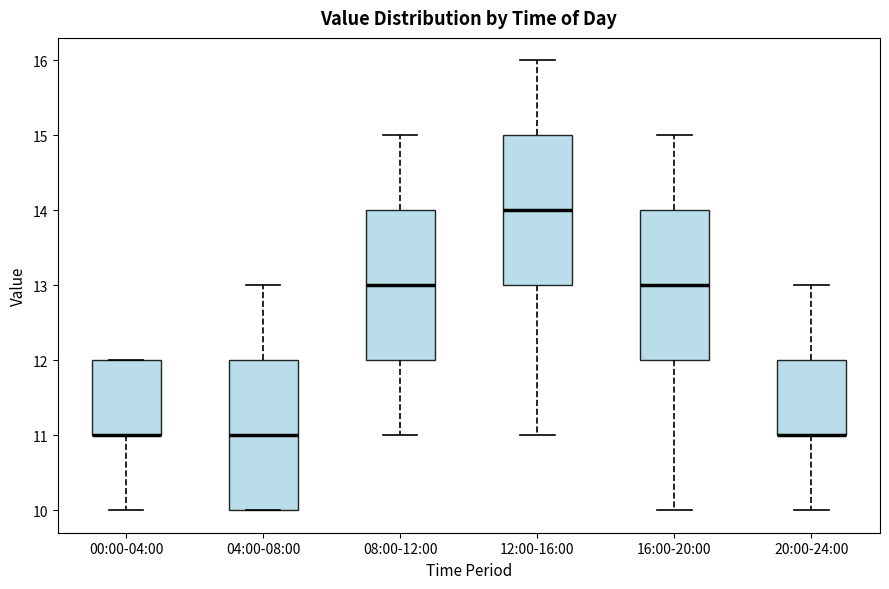

Where does the median line of the box for 16:00-20:00 sit on the y-axis? The values are not printed on the chart, so give them approximately, as read against the axis.

13